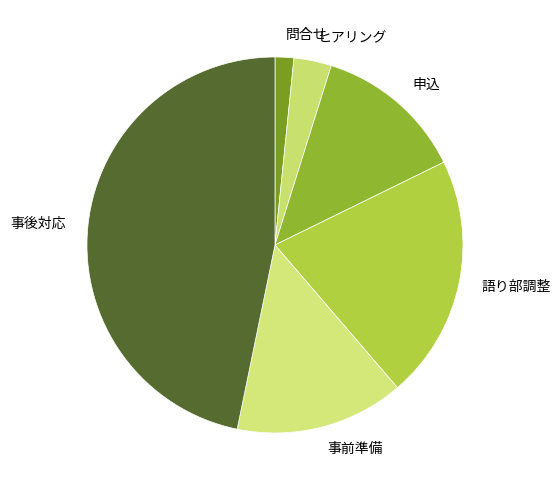

Which has a higher value, 問合せ or 申込?

申込